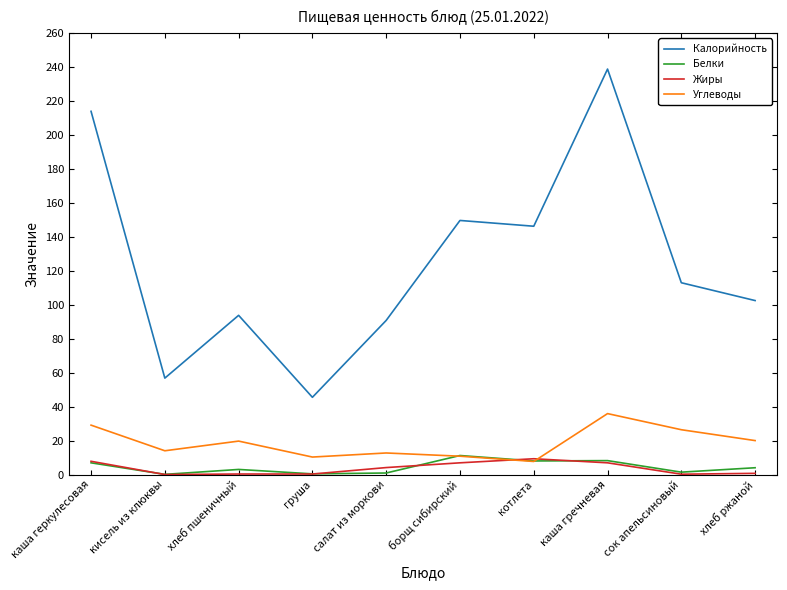

Which series has the widest spread of values?

Калорийность